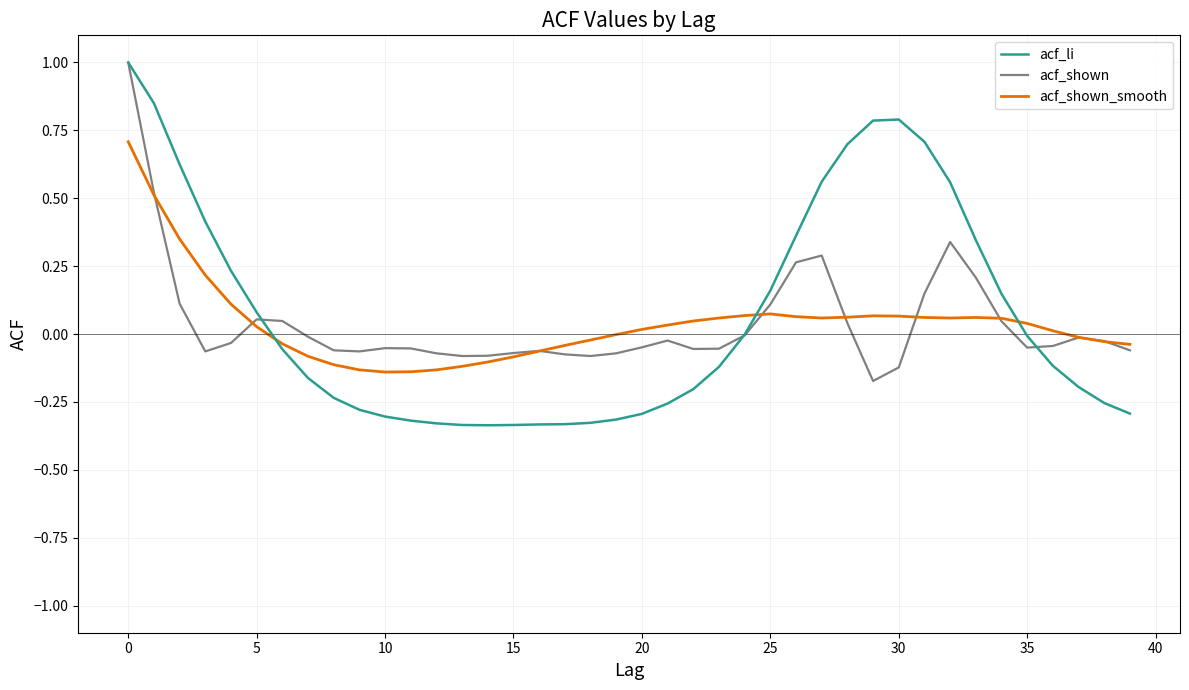

How many lines are shown in the chart?

3